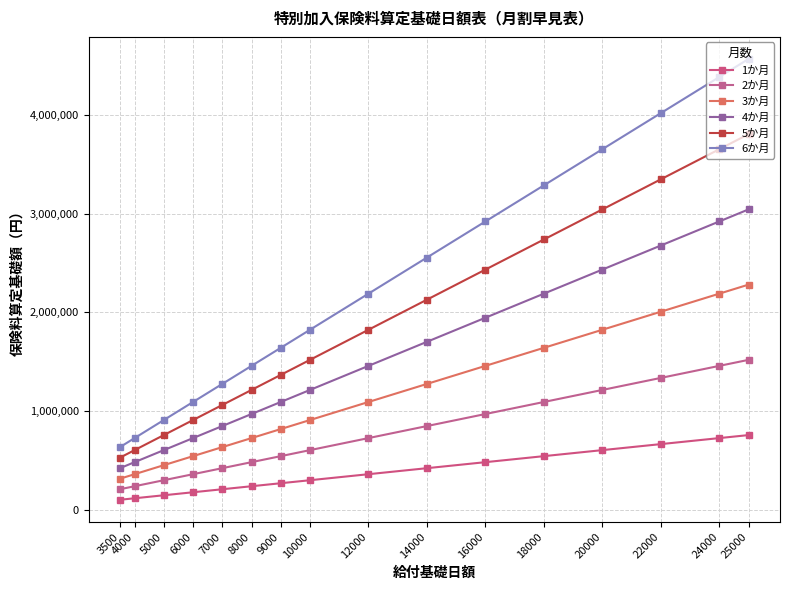

Rank the series by their average value, from lowest to highest.

1か月, 2か月, 3か月, 4か月, 5か月, 6か月